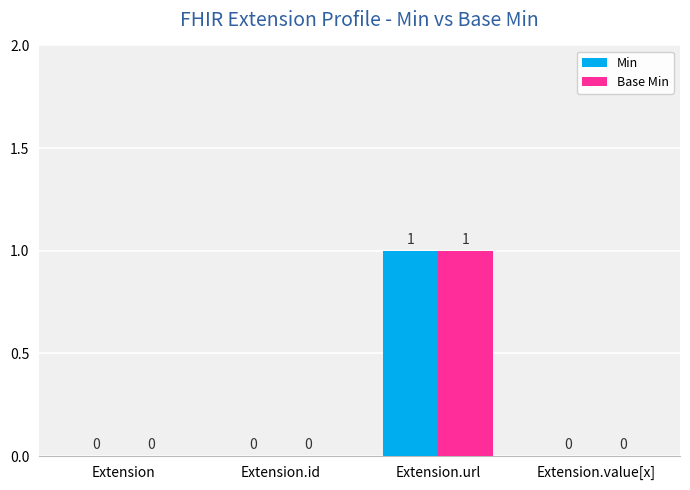

Which label corresponds to the largest value in the chart?

Extension.url